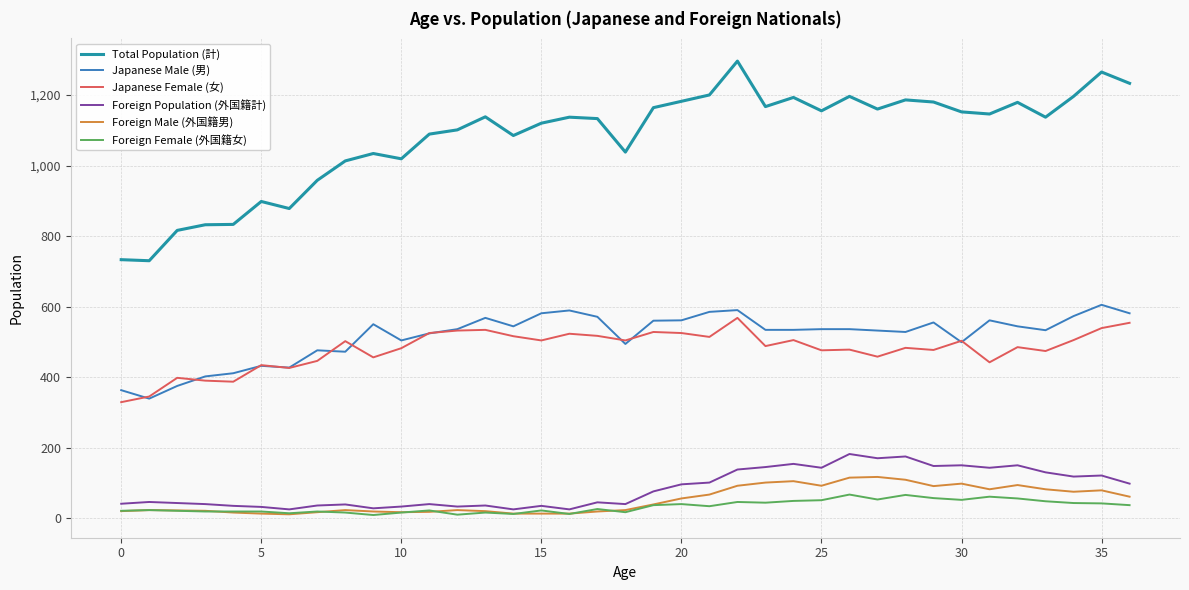

What is the greatest value displayed?

1296